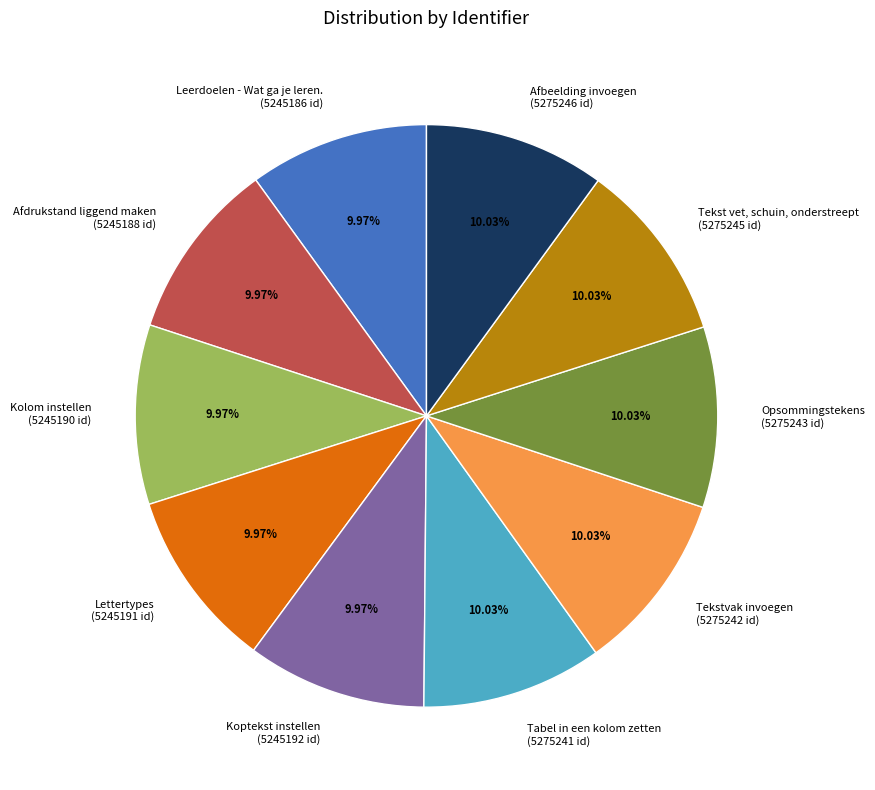

What percentage is the Opsommingstekens slice, to the nearest percent?

10%